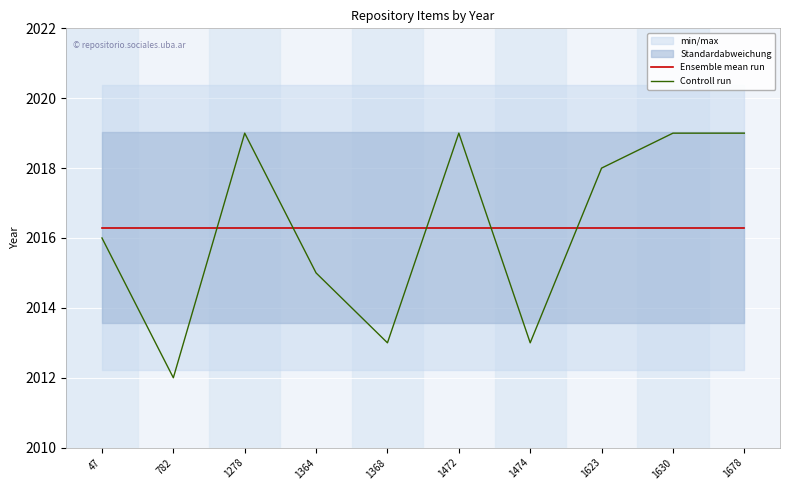

What value does the Ensemble mean run series have at 1630?

2016.3